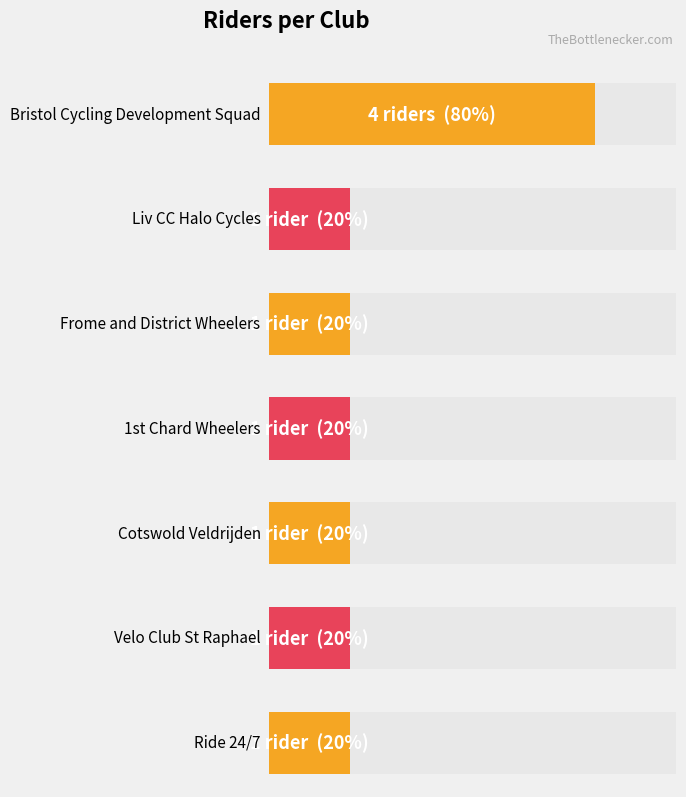

What is the label of the 2nd bar from the right?

Velo Club St Raphael